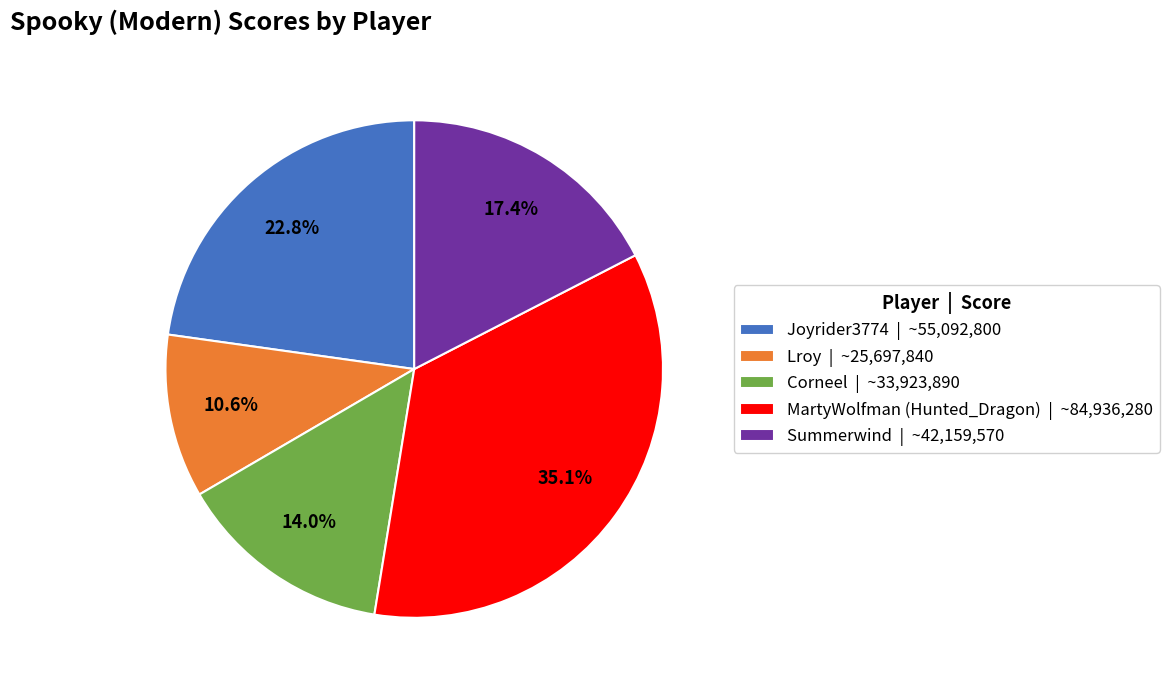

To the nearest percent, what is the combined percentage of Lroy and Joyrider3774?

33%